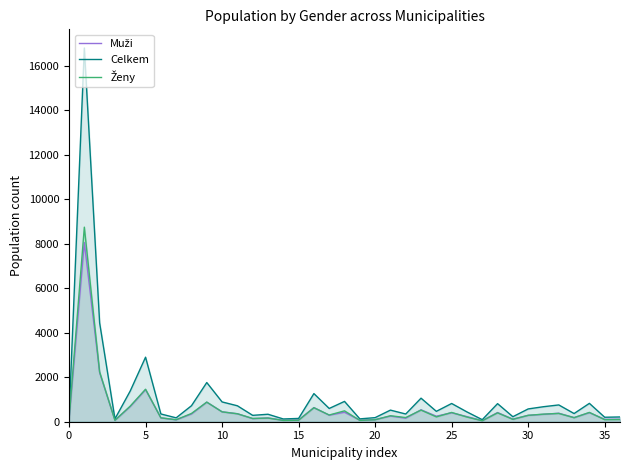

What is the difference between the second highest and second lowest values in the Ženy series?

2181